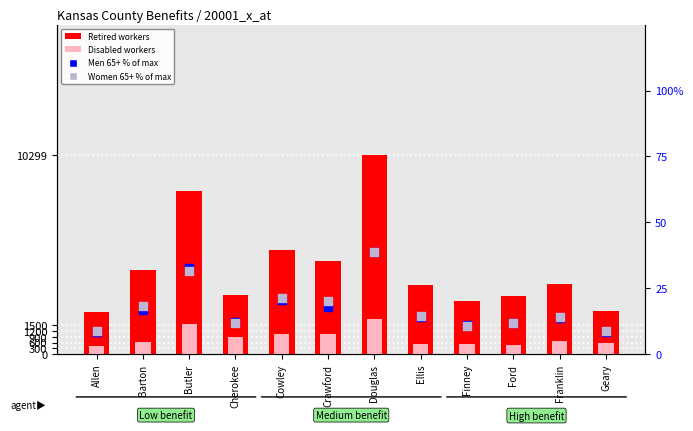

Is the value of Retired workers at Butler greater than the value of Women 65+ (% of max) at Finney?

Yes